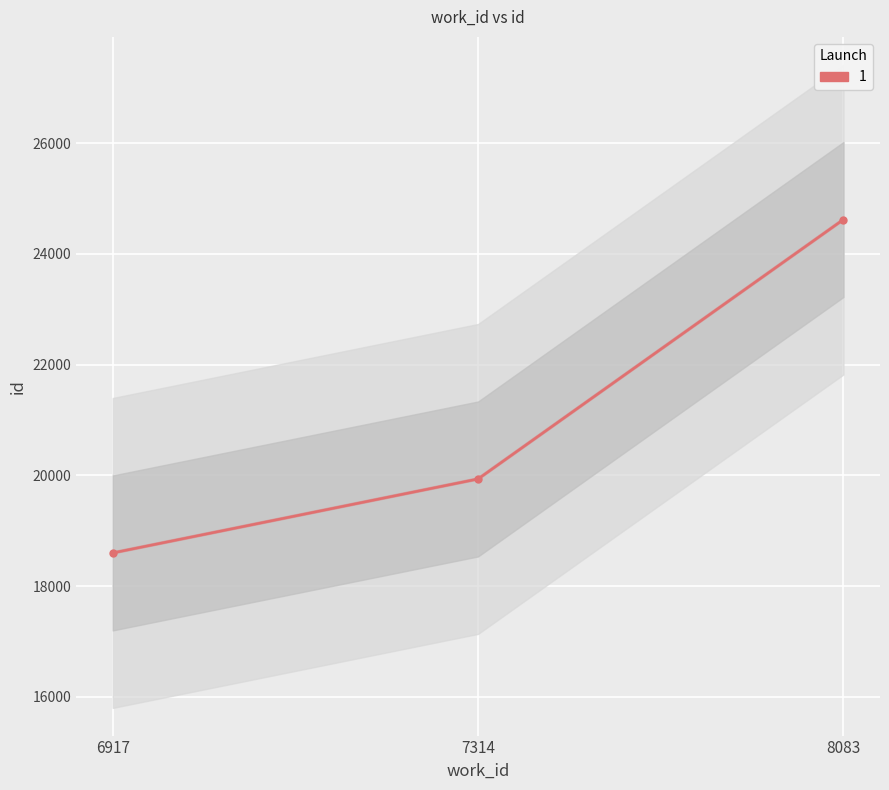

What is the difference between the maximum and minimum values?

6025